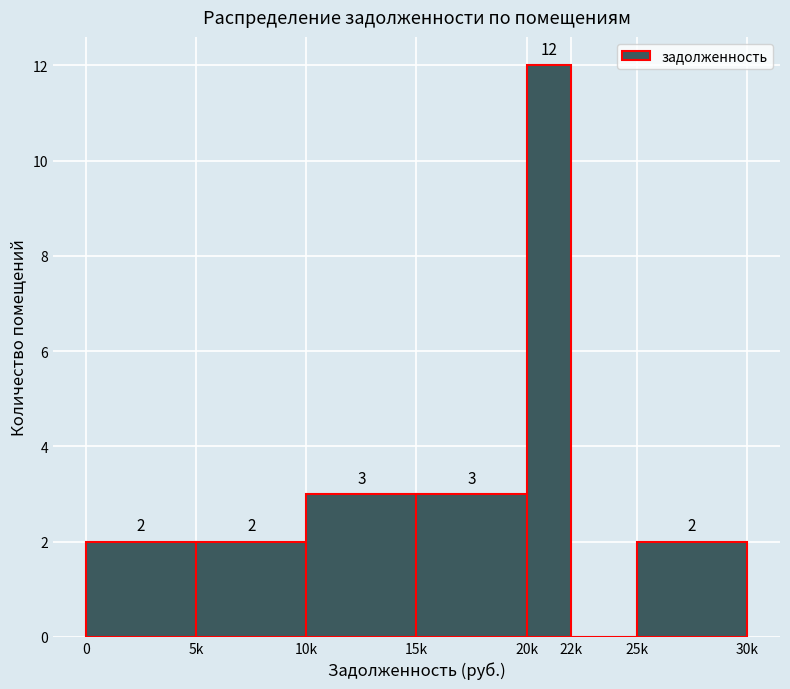

Reading left to right, what are all the values shown in this chart?

0=2	5k=2	10k=3	15k=3	20k=12	22k=0	25k=2